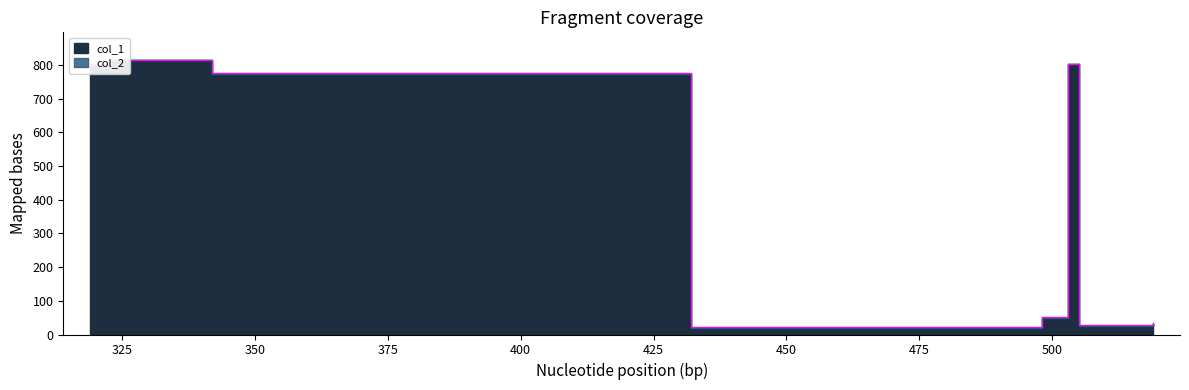

At which category is the sum across all series the highest?

323